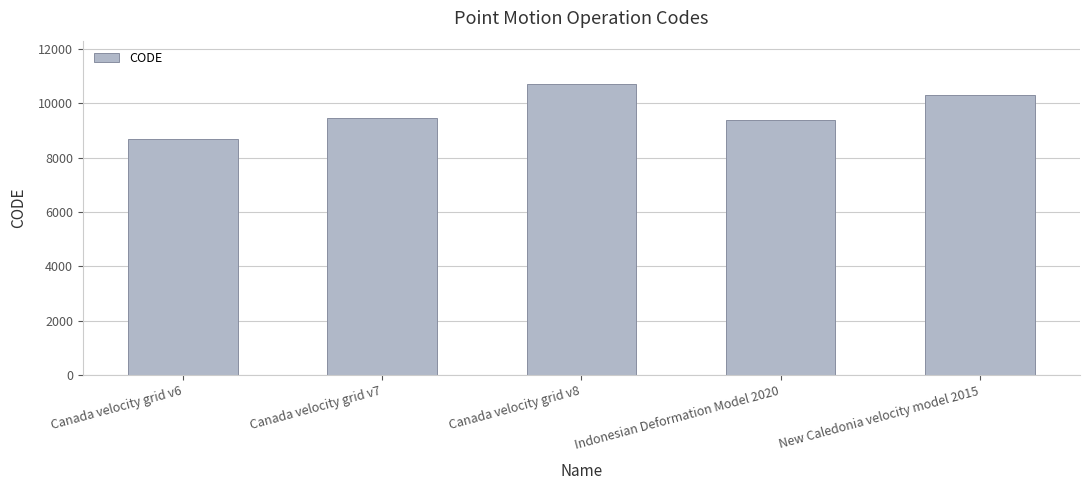

Reading right to left, extract all data points from this chart.

New Caledonia velocity model 2015=10323	Indonesian Deformation Model 2020=9375	Canada velocity grid v8=10707	Canada velocity grid v7=9483	Canada velocity grid v6=8676